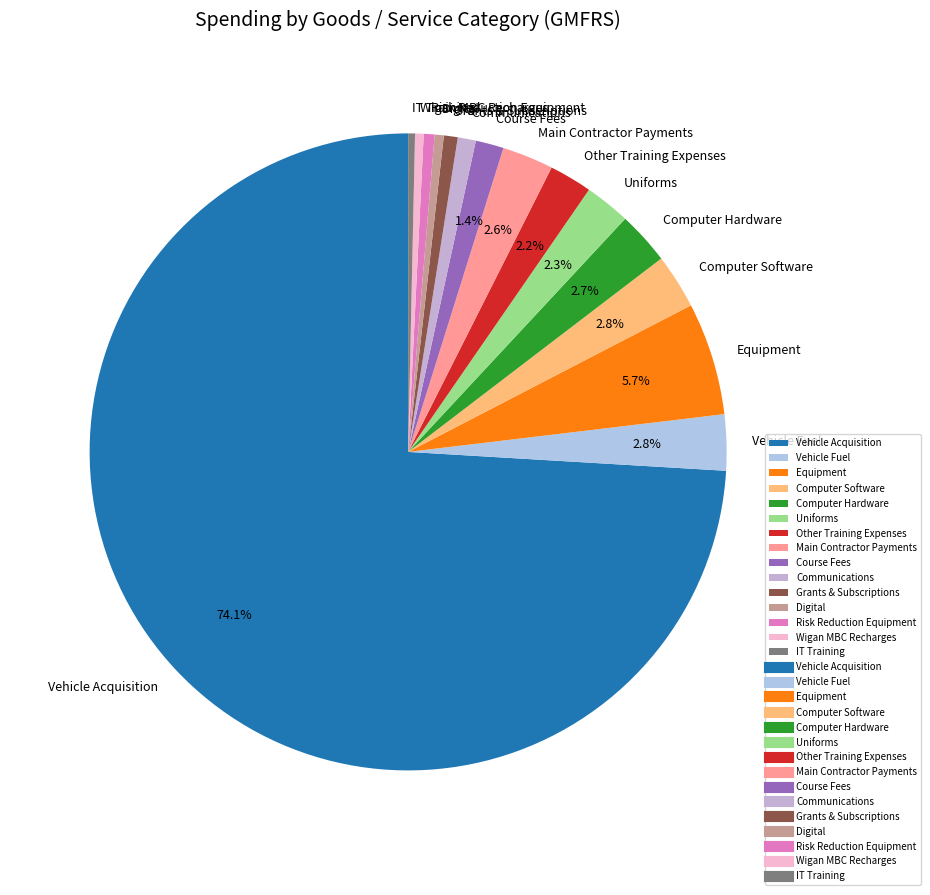

To the nearest percent, what percentage of the pie is Communications?

1%